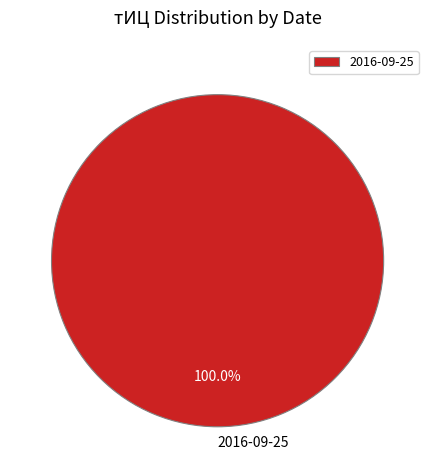

Rank the categories by value from lowest to highest.

2016-09-25